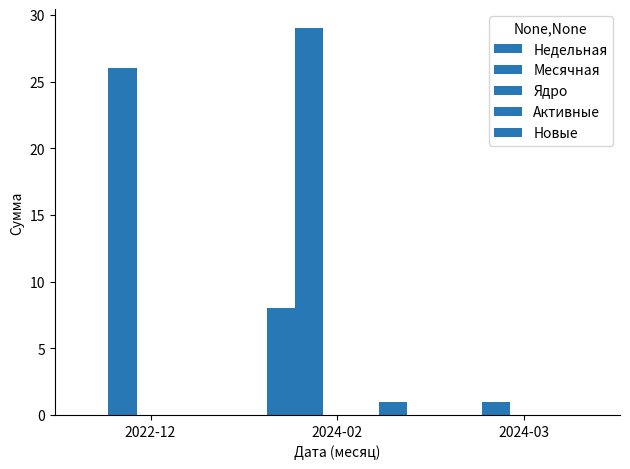

Is the value of Ядро at 2024-03 greater than the value of Месячная at 2022-12?

No